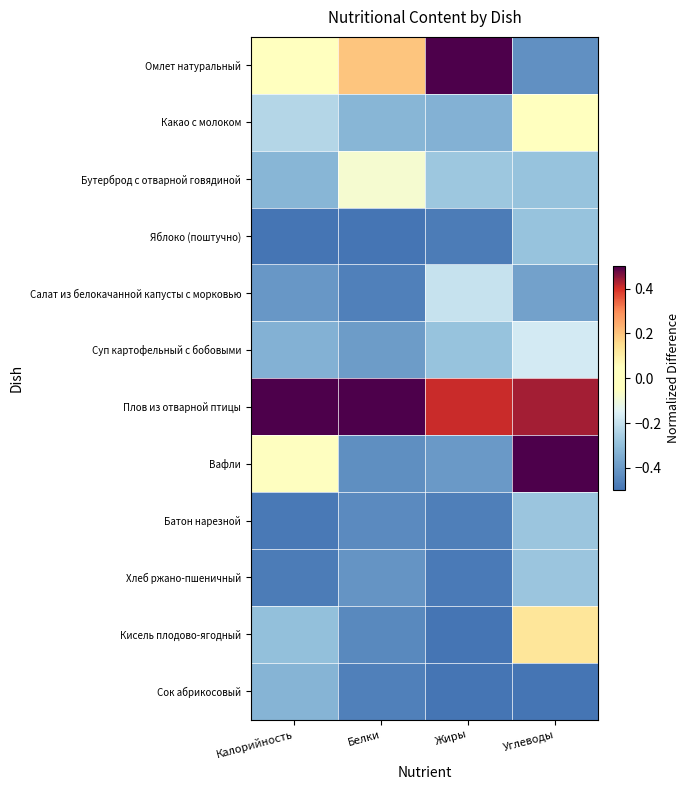

Reading left to right, extract all data points from this chart.

Омлет натуральный: Калорийность=0.0	Белки=0.2	Жиры=0.5	Углеводы=-0.4
Какао с молоком: Калорийность=-0.2	Белки=-0.3	Жиры=-0.3	Углеводы=0.0
Бутерброд с отварной говядиной: Калорийность=-0.3	Белки=-0.1	Жиры=-0.3	Углеводы=-0.3
Яблоко (поштучно): Калорийность=-0.5	Белки=-0.5	Жиры=-0.5	Углеводы=-0.3
Салат из белокачанной капусты с морковью: Калорийность=-0.4	Белки=-0.5	Жиры=-0.2	Углеводы=-0.4
Суп картофельный с бобовыми: Калорийность=-0.3	Белки=-0.4	Жиры=-0.3	Углеводы=-0.2
Плов из отварной птицы: Калорийность=0.5	Белки=0.5	Жиры=0.4	Углеводы=0.4
Вафли: Калорийность=-0.1	Белки=-0.4	Жиры=-0.4	Углеводы=0.5
Батон нарезной: Калорийность=-0.5	Белки=-0.4	Жиры=-0.5	Углеводы=-0.3
Хлеб ржано-пшеничный: Калорийность=-0.5	Белки=-0.4	Жиры=-0.5	Углеводы=-0.3
Кисель плодово-ягодный: Калорийность=-0.3	Белки=-0.4	Жиры=-0.5	Углеводы=0.1
Сок абрикосовый: Калорийность=-0.3	Белки=-0.5	Жиры=-0.5	Углеводы=-0.5